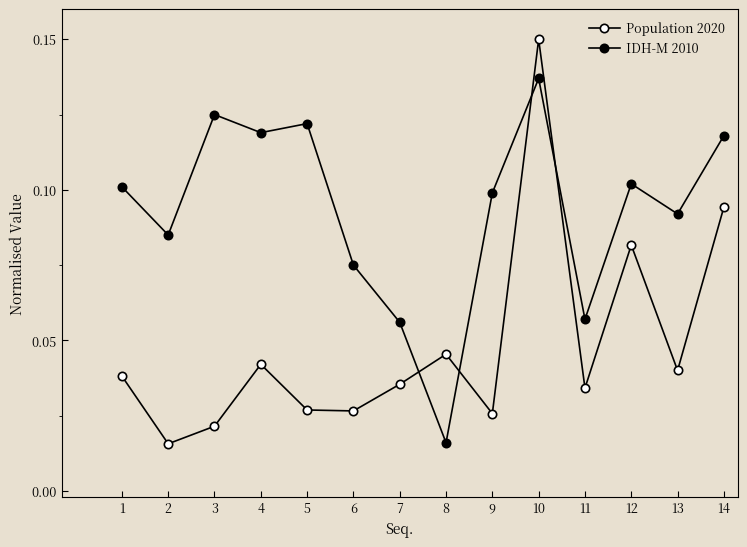

True or false: Population 2020 has more than 0 points higher than both neighbors.

True